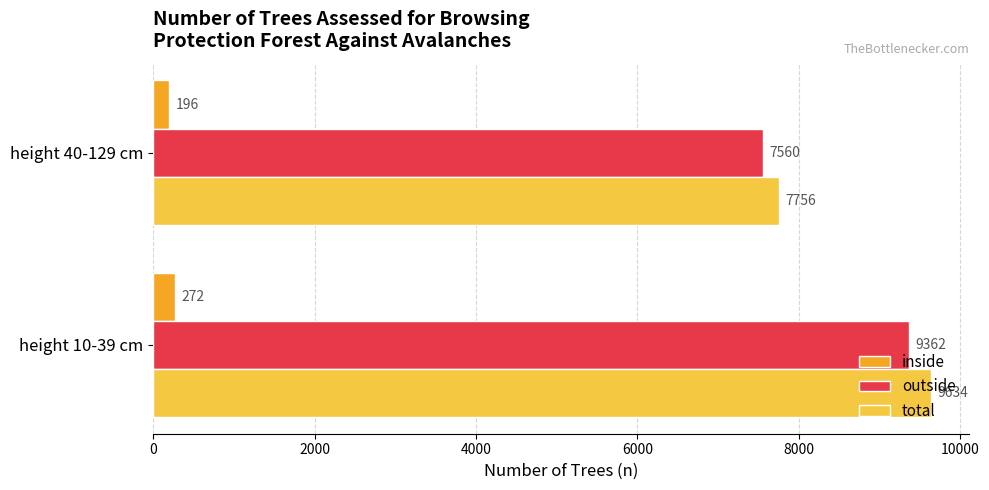

What are all the series names shown in the legend?

inside, outside, total